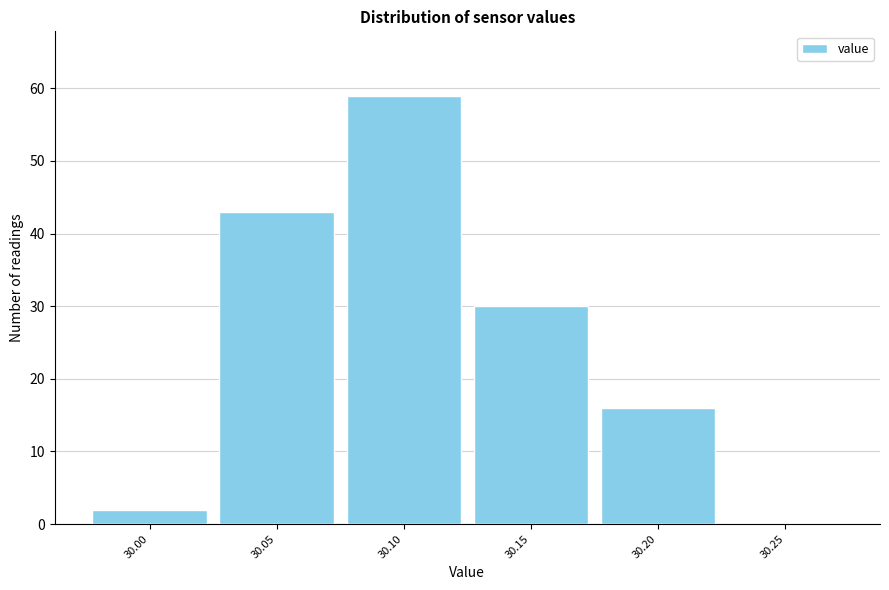

Reading left to right, list all the values displayed in this chart.

30.00=2	30.05=43	30.10=59	30.15=30	30.20=16	30.25=0